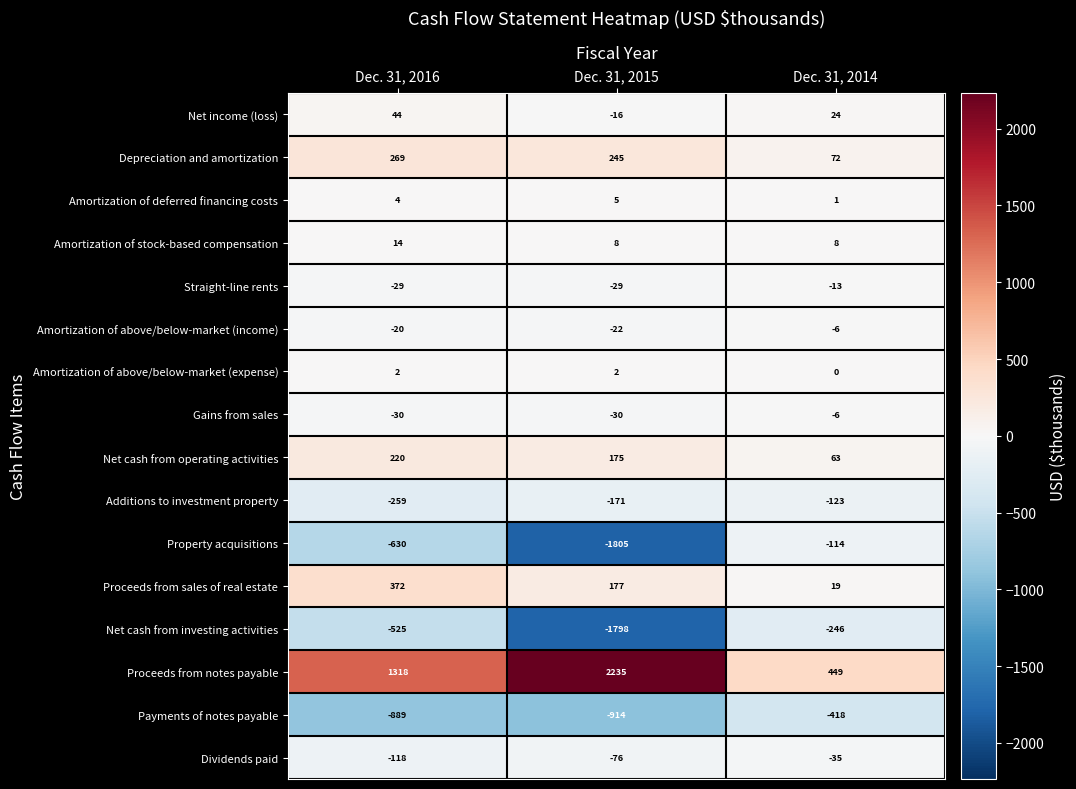

Which category has the lowest value in the Net cash from operating activities series?

Dec. 31, 2014